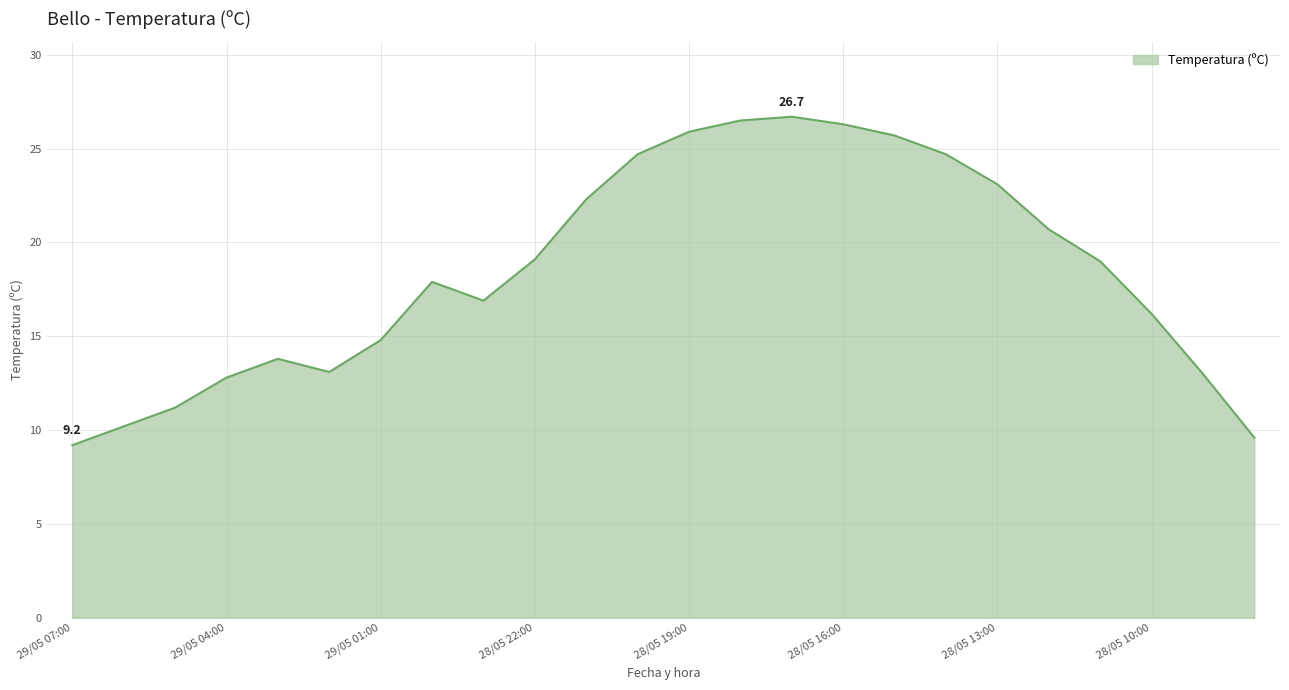

What is the greatest value displayed?

26.7